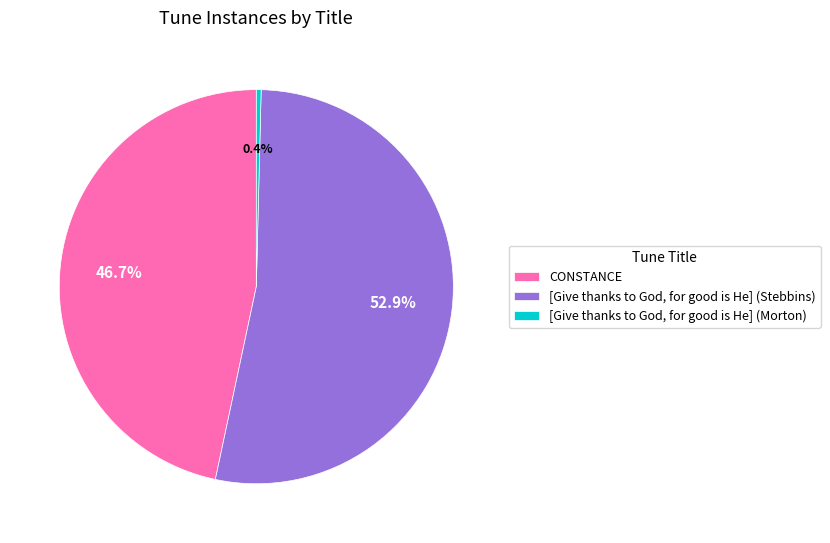

Which slice is the smallest?

[Give thanks to God, for good is He] (Morton)